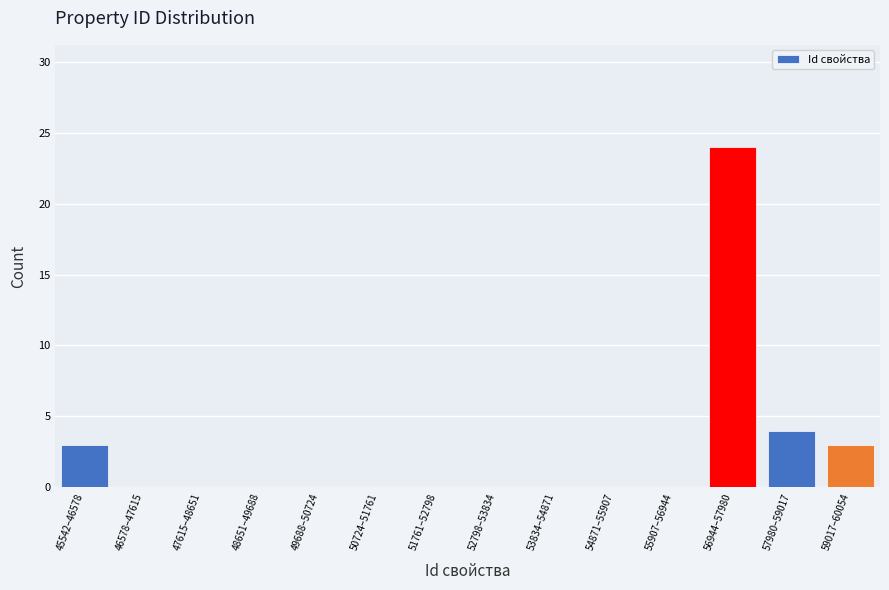

Reading left to right, list all the values displayed in this chart.

45542–46578=3	46578–47615=0	47615–48651=0	48651–49688=0	49688–50724=0	50724–51761=0	51761–52798=0	52798–53834=0	53834–54871=0	54871–55907=0	55907–56944=0	56944–57980=24	57980–59017=4	59017–60054=3